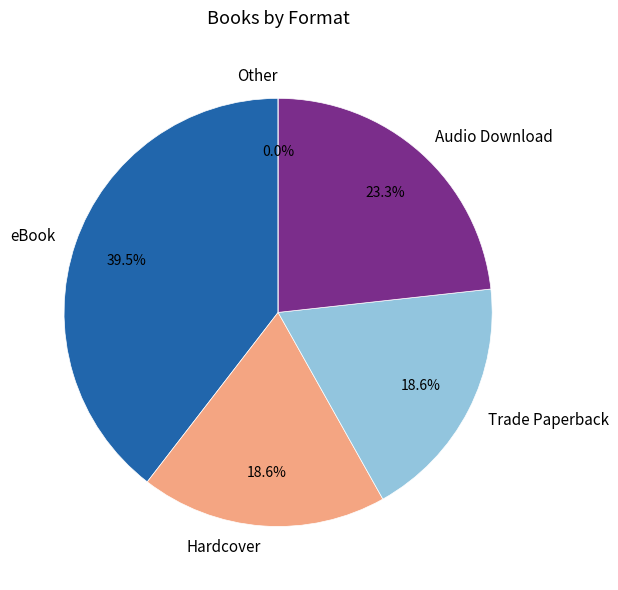

How many segments does this pie chart have?

5